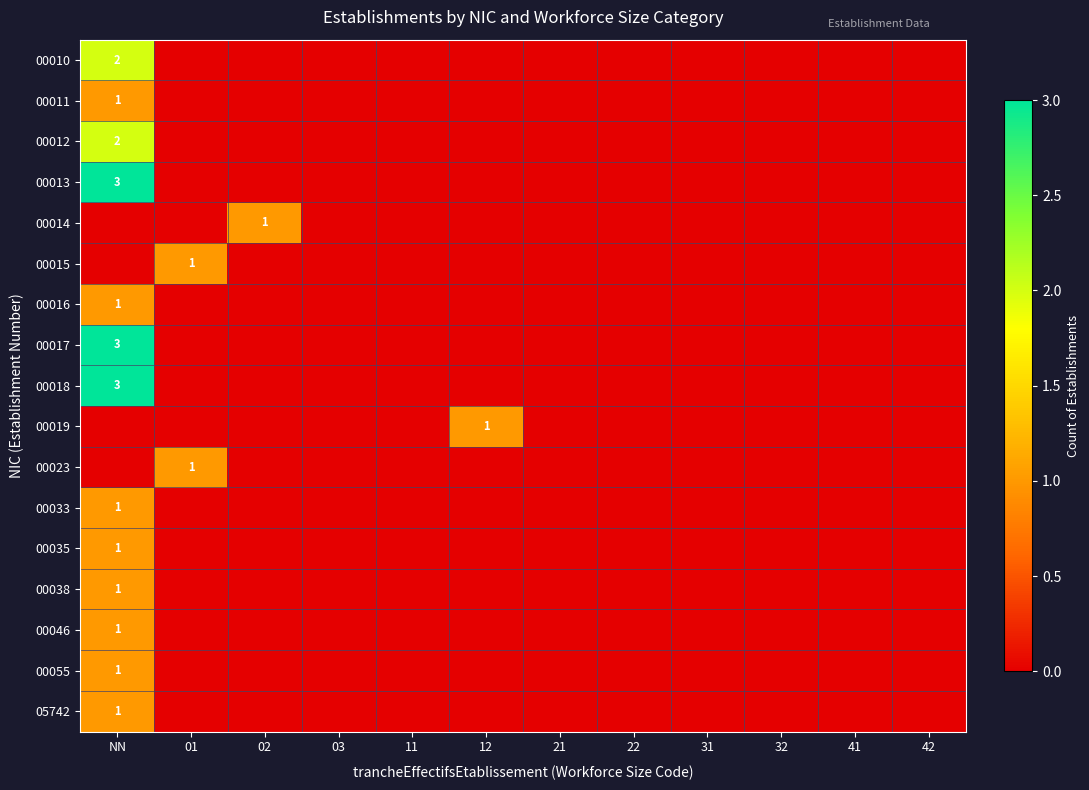

True or false: 00012 has a value of 1 at NN.

False